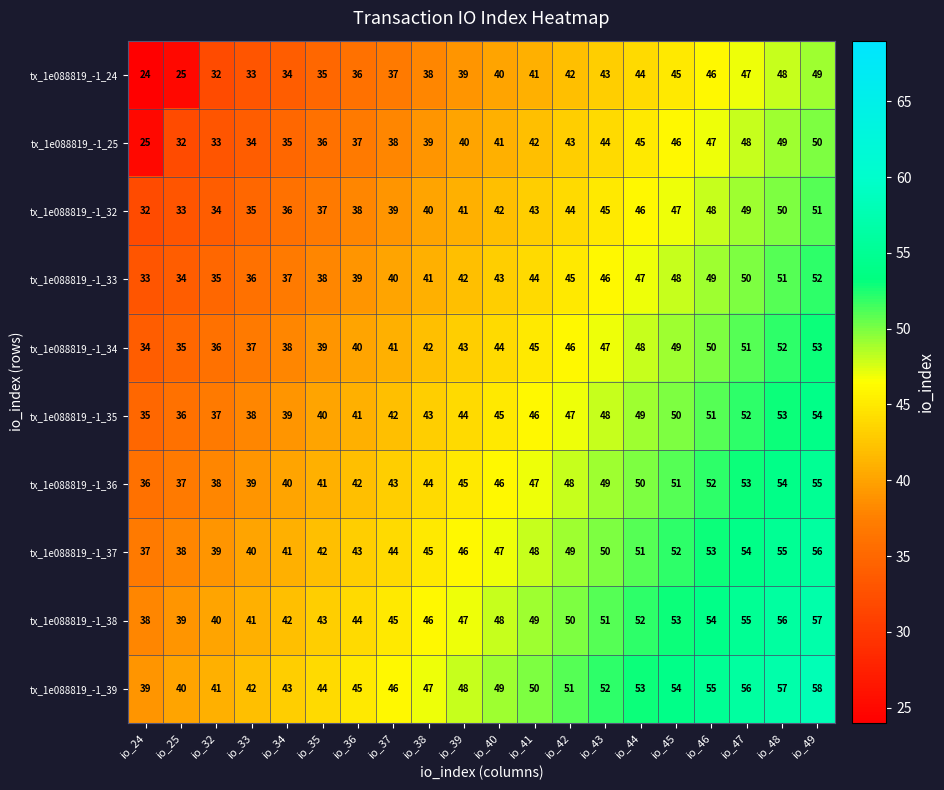

Which category has the highest value across all series?

io_49